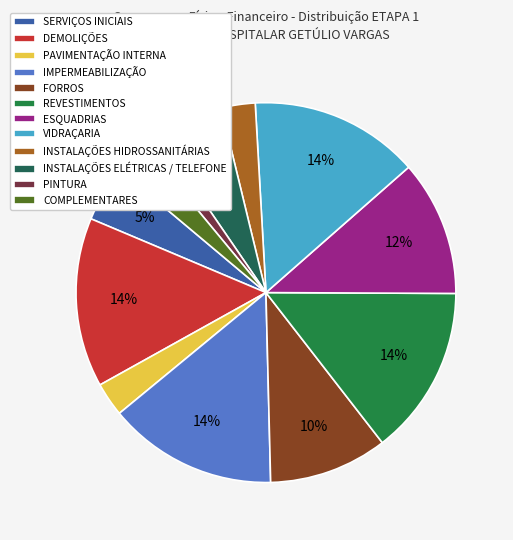

To the nearest percent, what percentage of the pie is REVESTIMENTOS?

14%